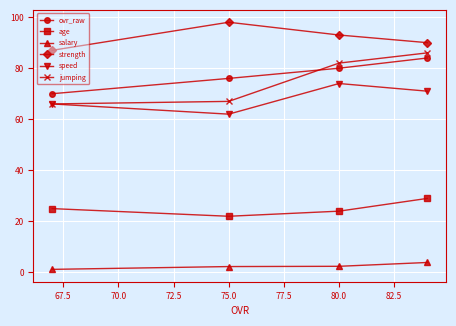

How many lines are shown in the chart?

6